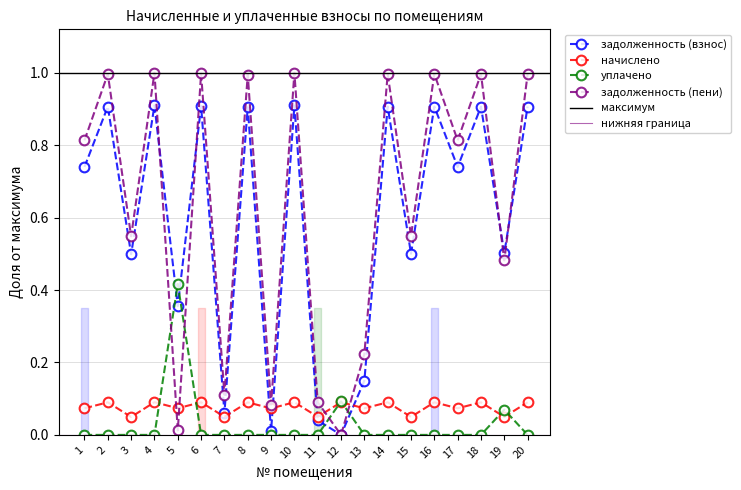

True or false: задолженность (пени) has more than 1 points higher than both neighbors.

True